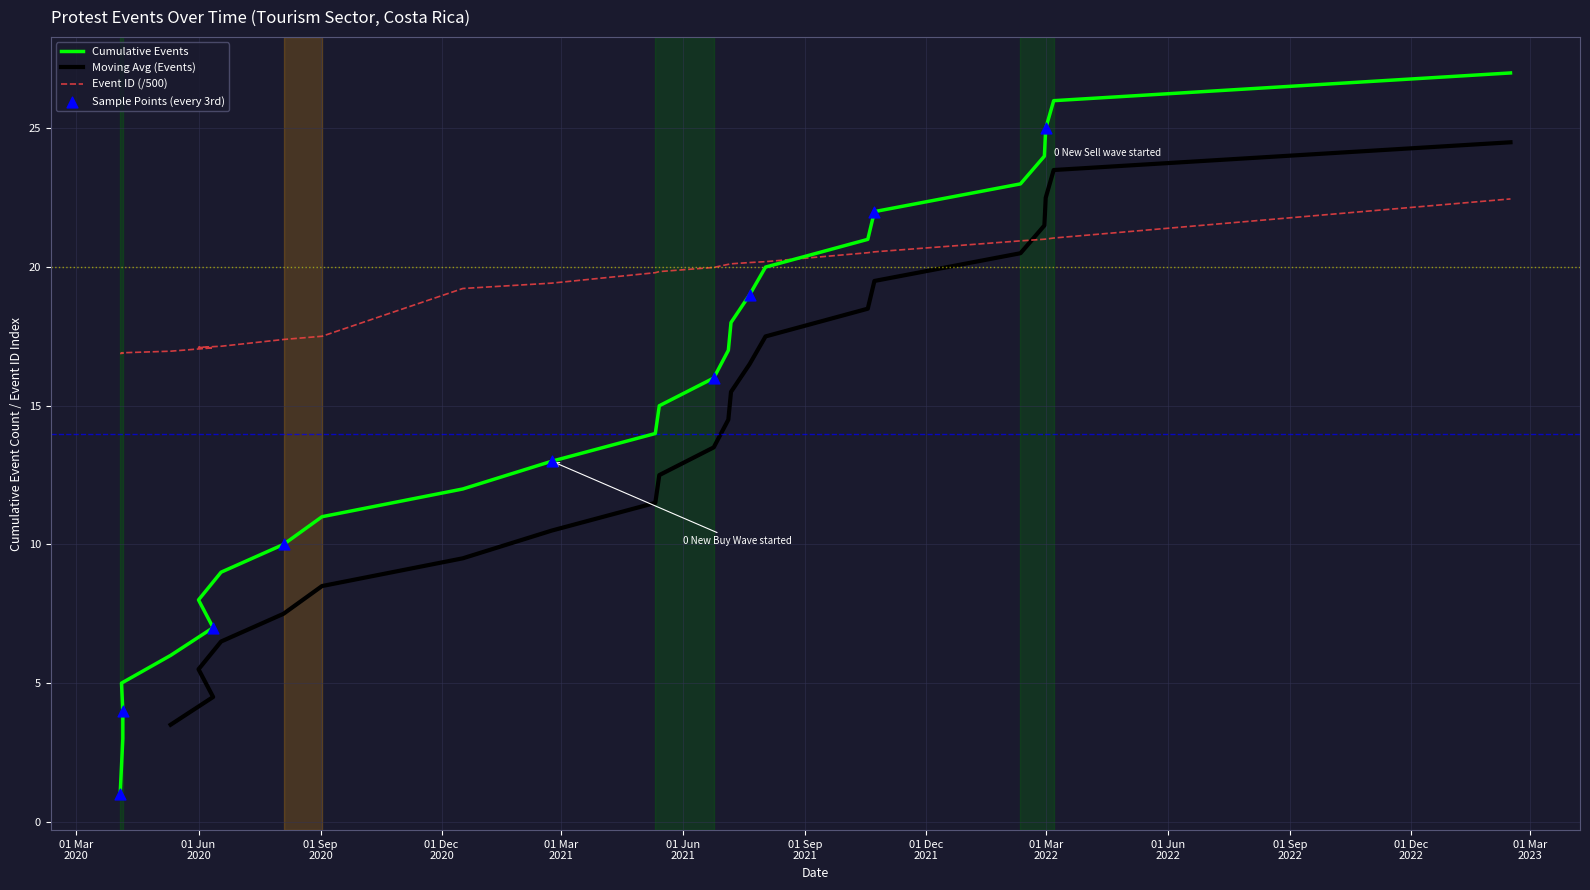

What is the change in value from 2021-07-07 to 2022-02-28?

+0.9